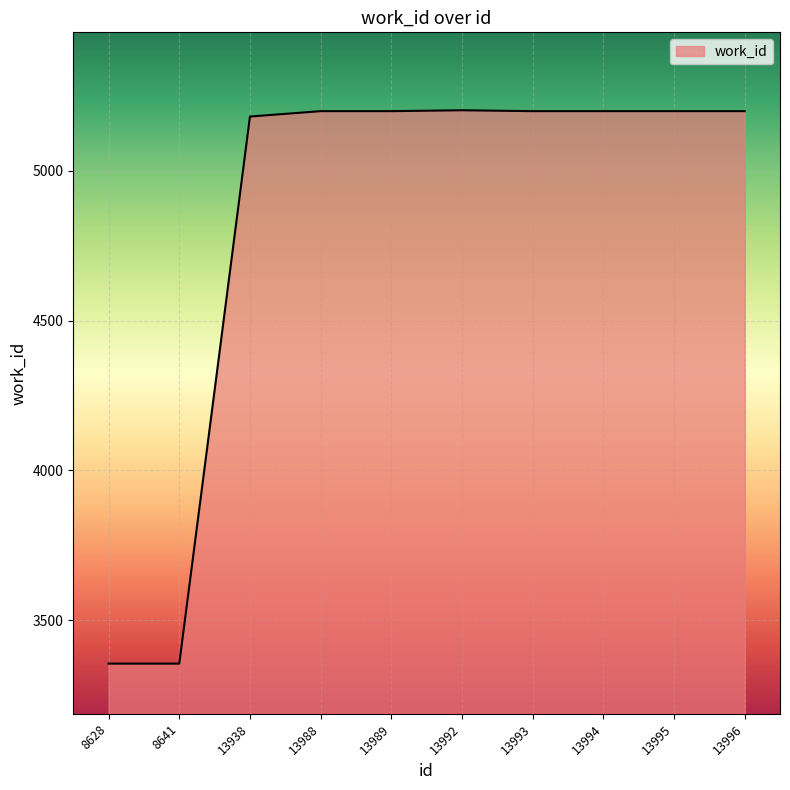

What is the difference between the maximum and minimum values?

1847